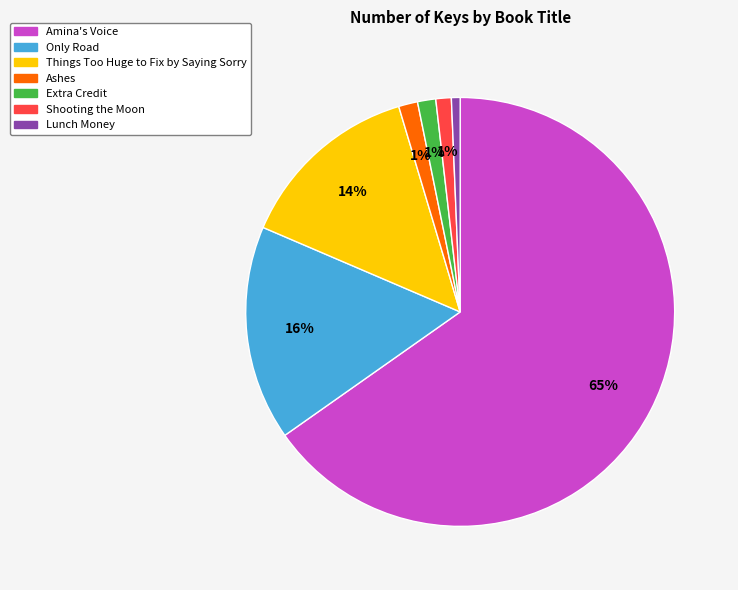

Combined, do Only Road and Things Too Huge to Fix by Saying Sorry account for over 50%?

No